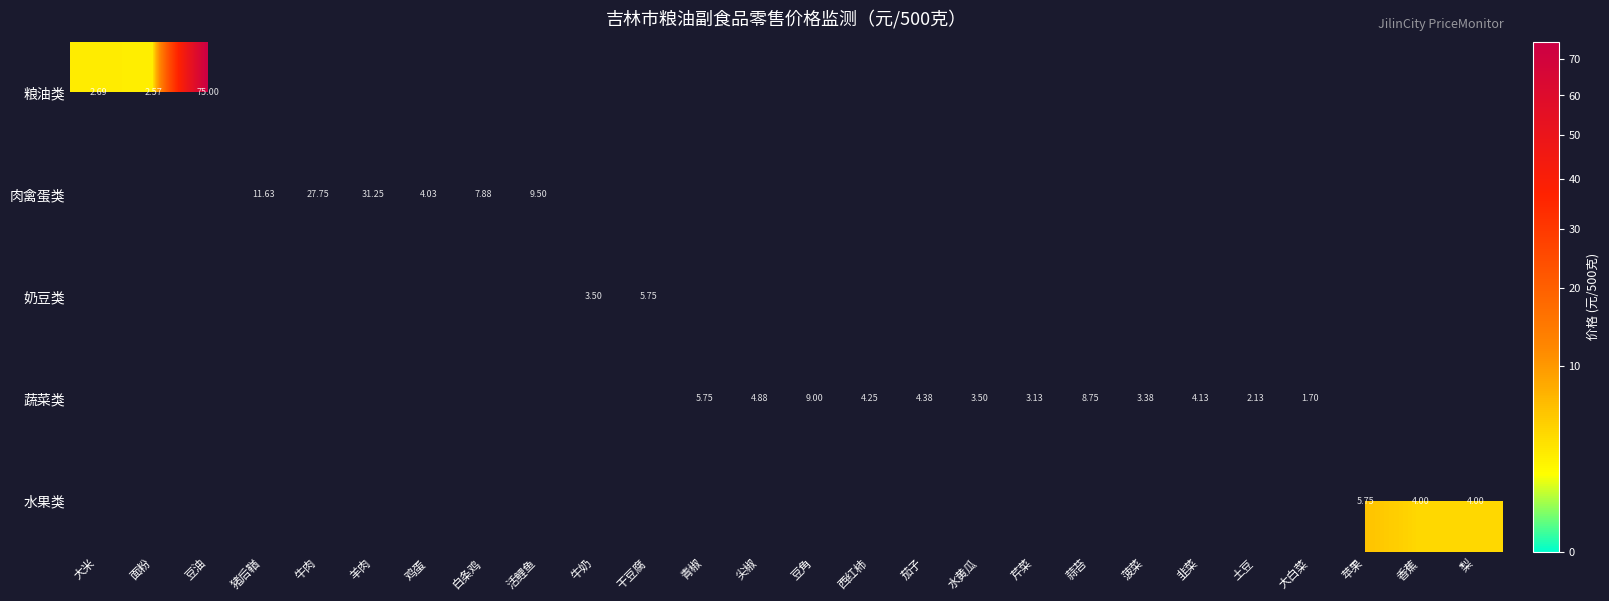

What is the total value across all series at 面粉?

2.6